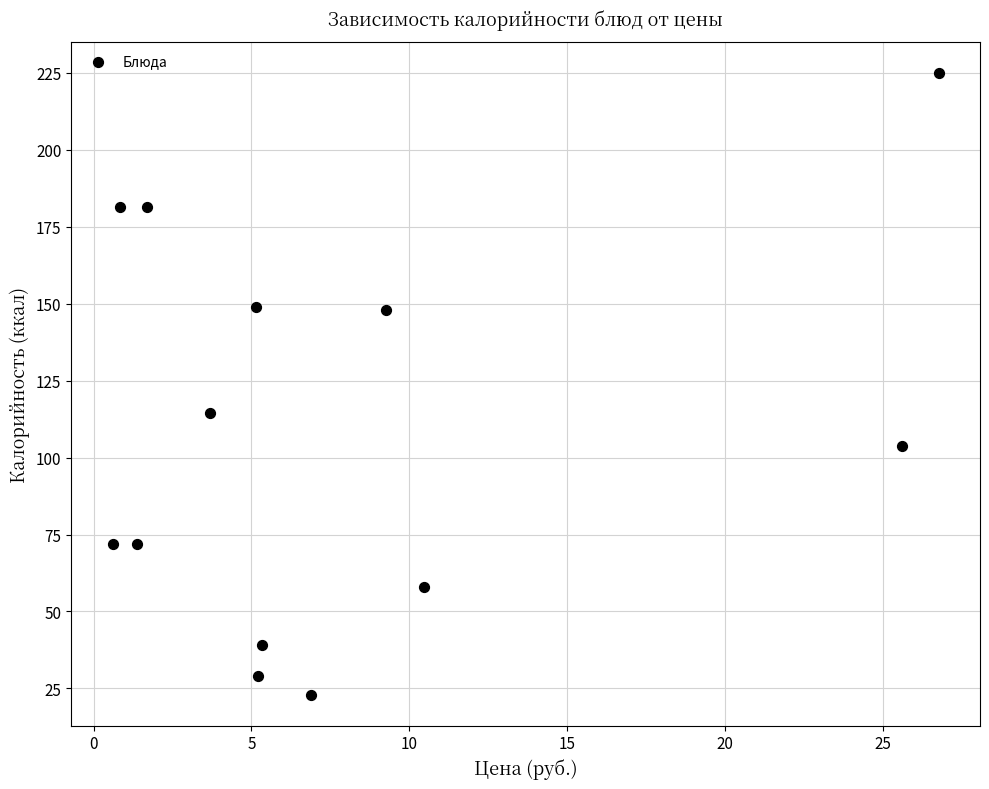

What Y value in the scatter plot is closest to 124?

114.4